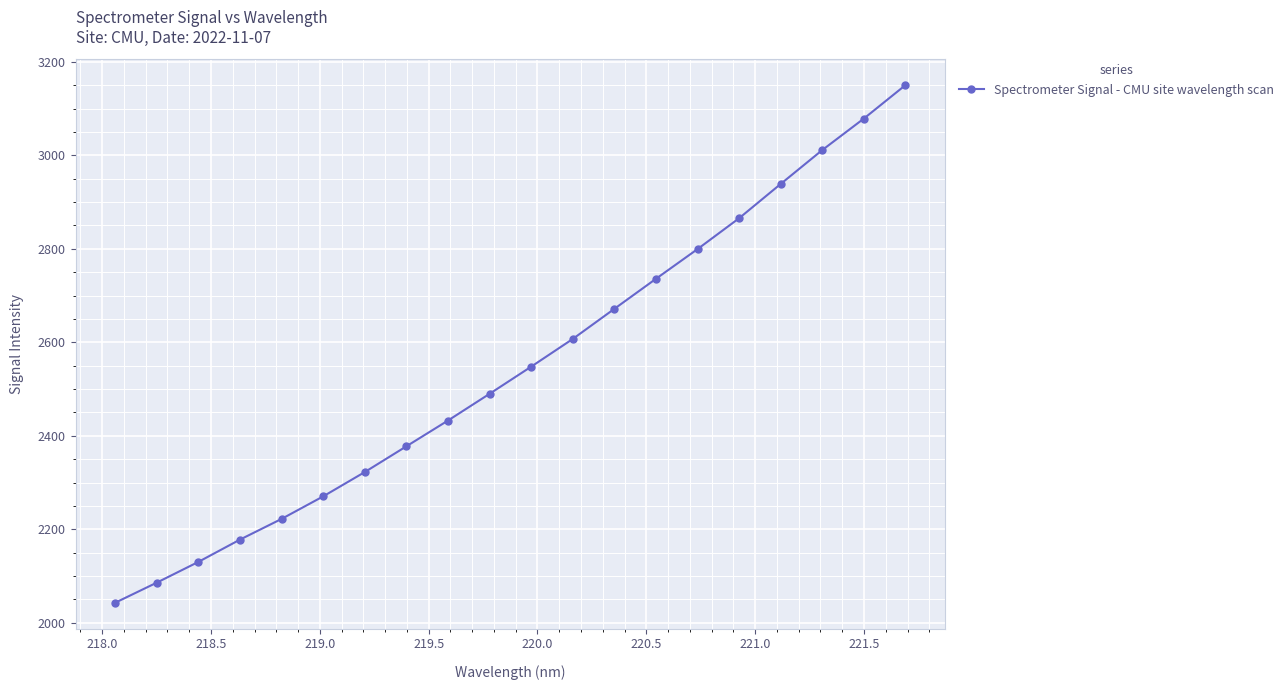

What is the value of the 13th point from the left?

2671.6